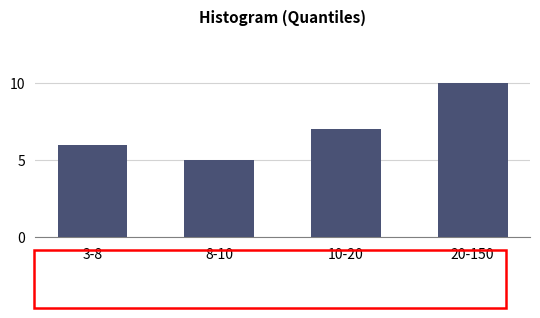

Reading left to right, what are all the values shown in this chart?

3-8=6	8-10=5	10-20=7	20-150=10